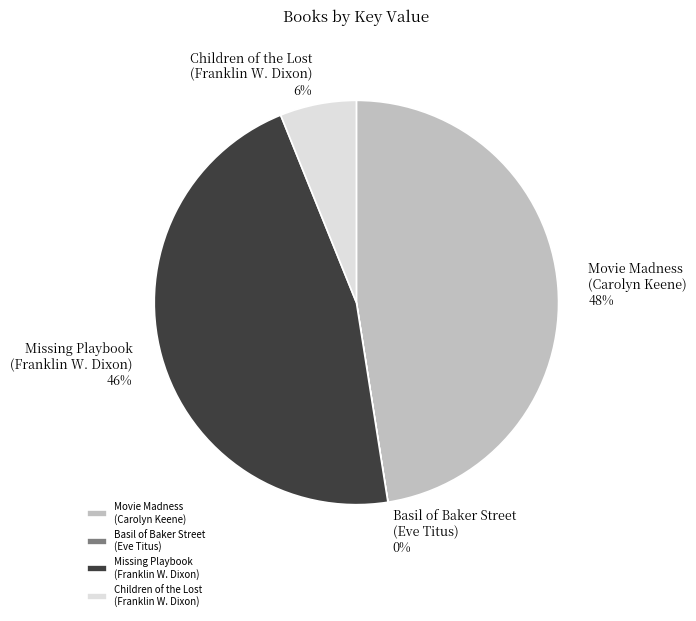

To the nearest percent, what portion does Movie Madness (Carolyn Keene) represent?

48%